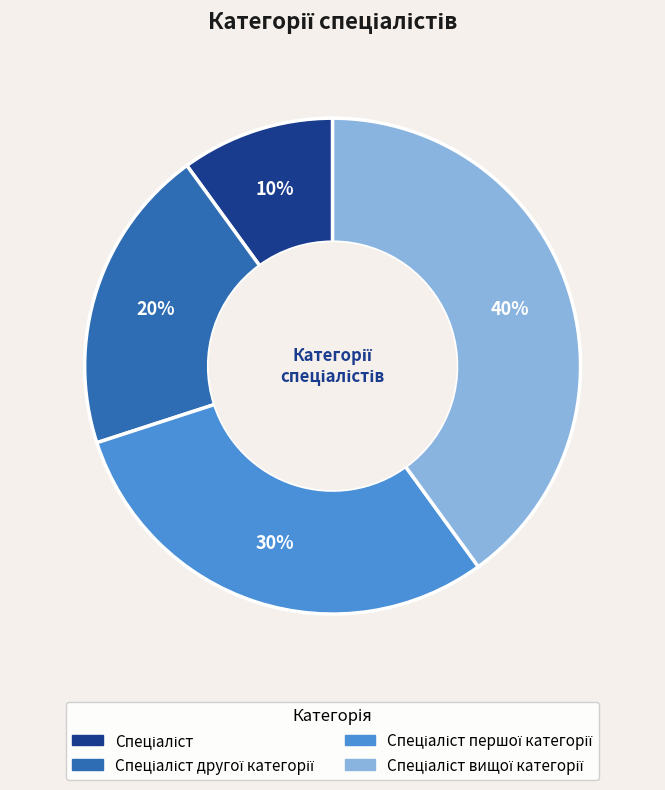

To the nearest percent, what is the average slice percentage?

25%